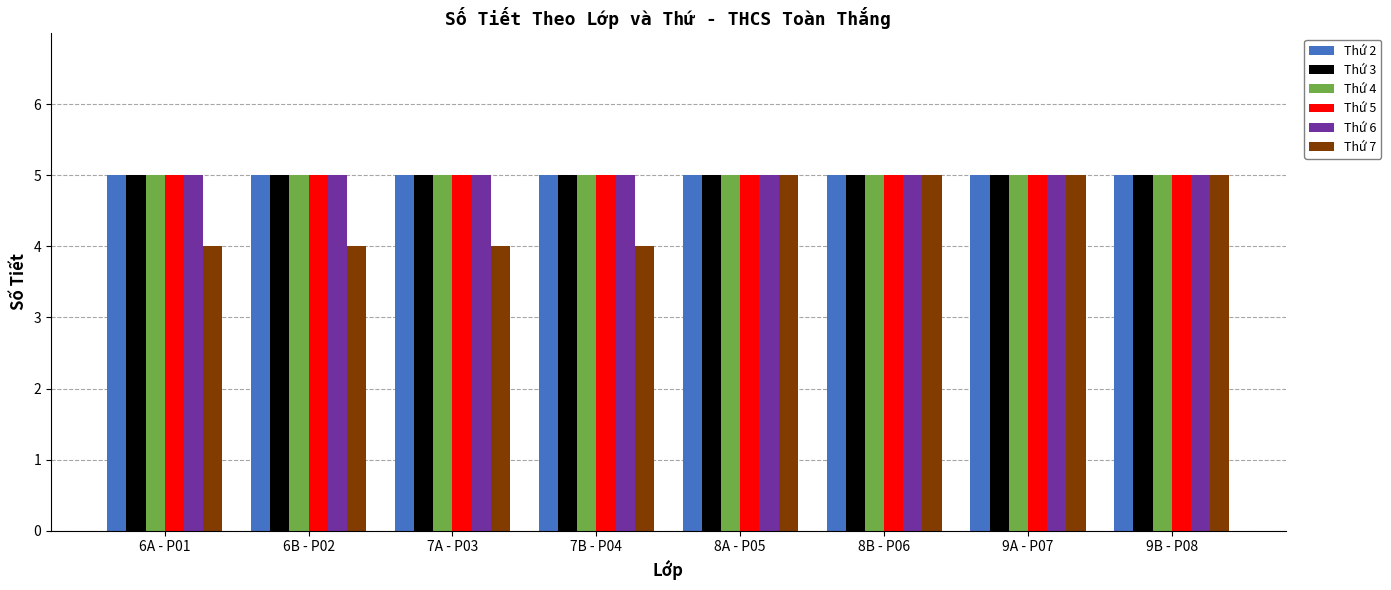

Which series has the widest spread of values?

Thứ 7